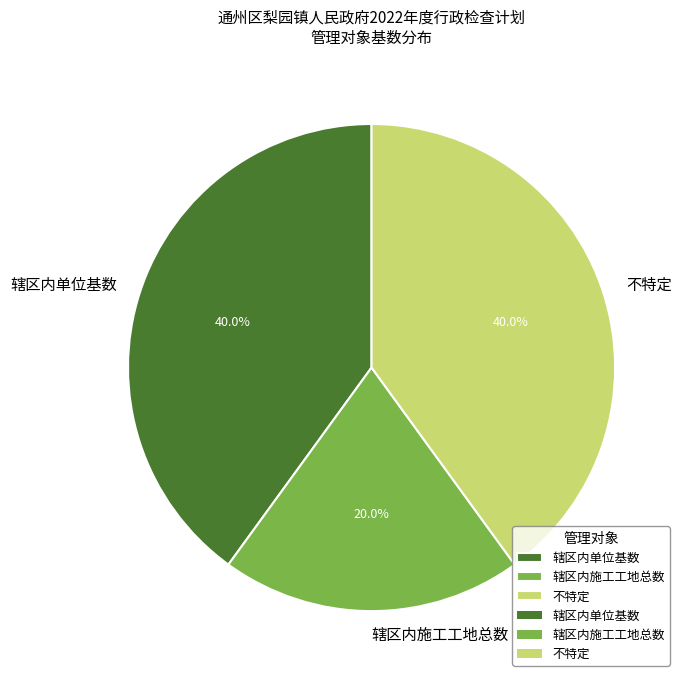

How many slices are in this pie chart?

3